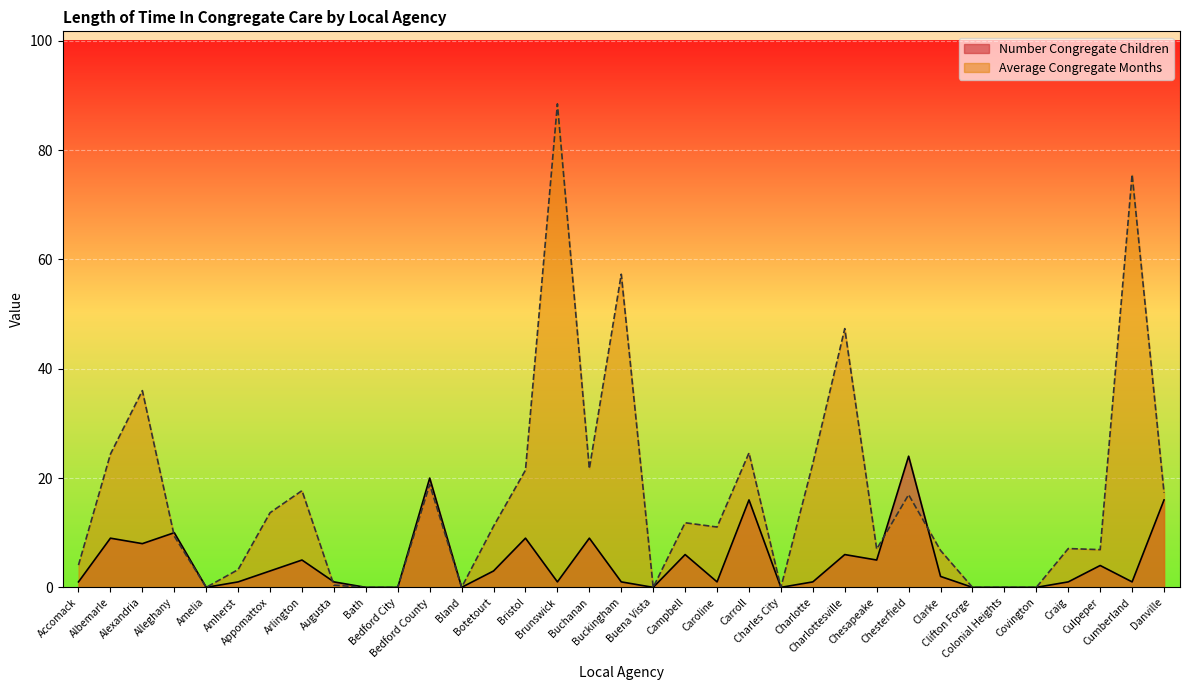

How many distinct data groups are displayed?

2